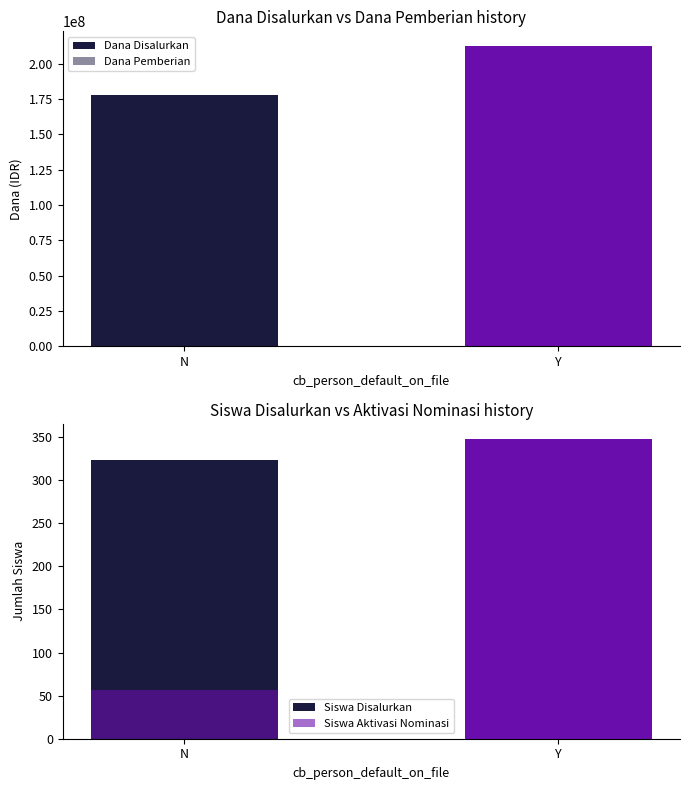

How many data points does each series have?

2